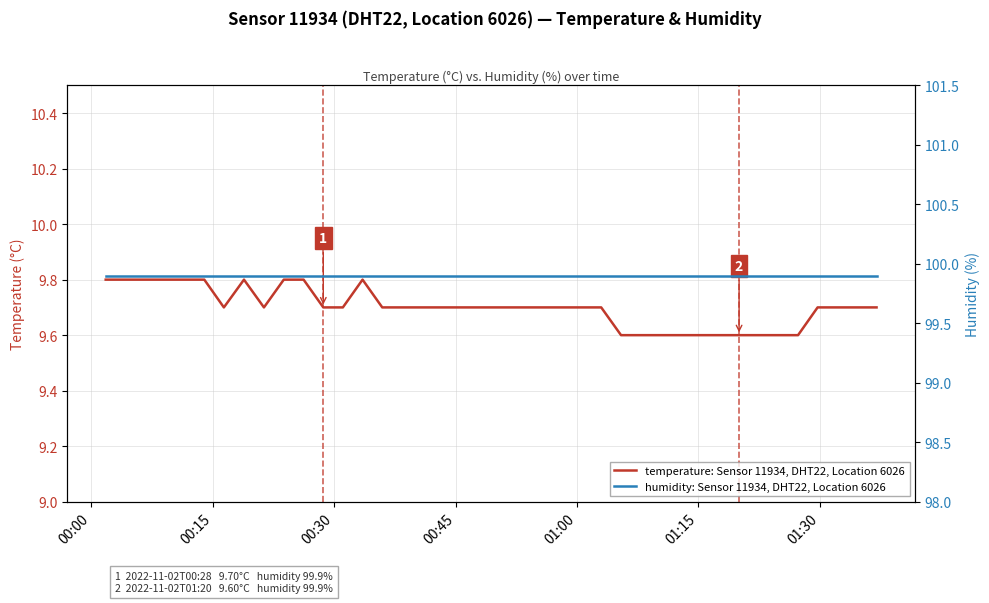

Count the temperature: Sensor 11934, DHT22, Location 6026 values in the range 9 to 10.

40